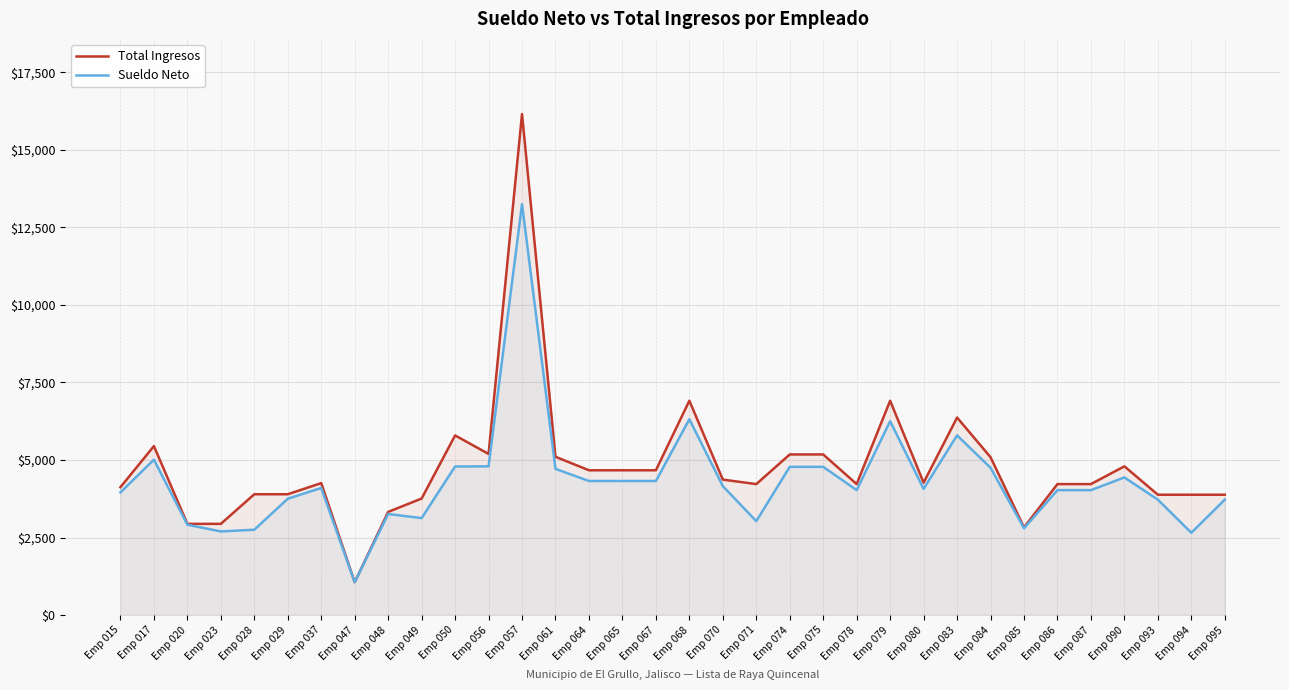

At which category does Sueldo Neto reach its first local peak?

Emp 017